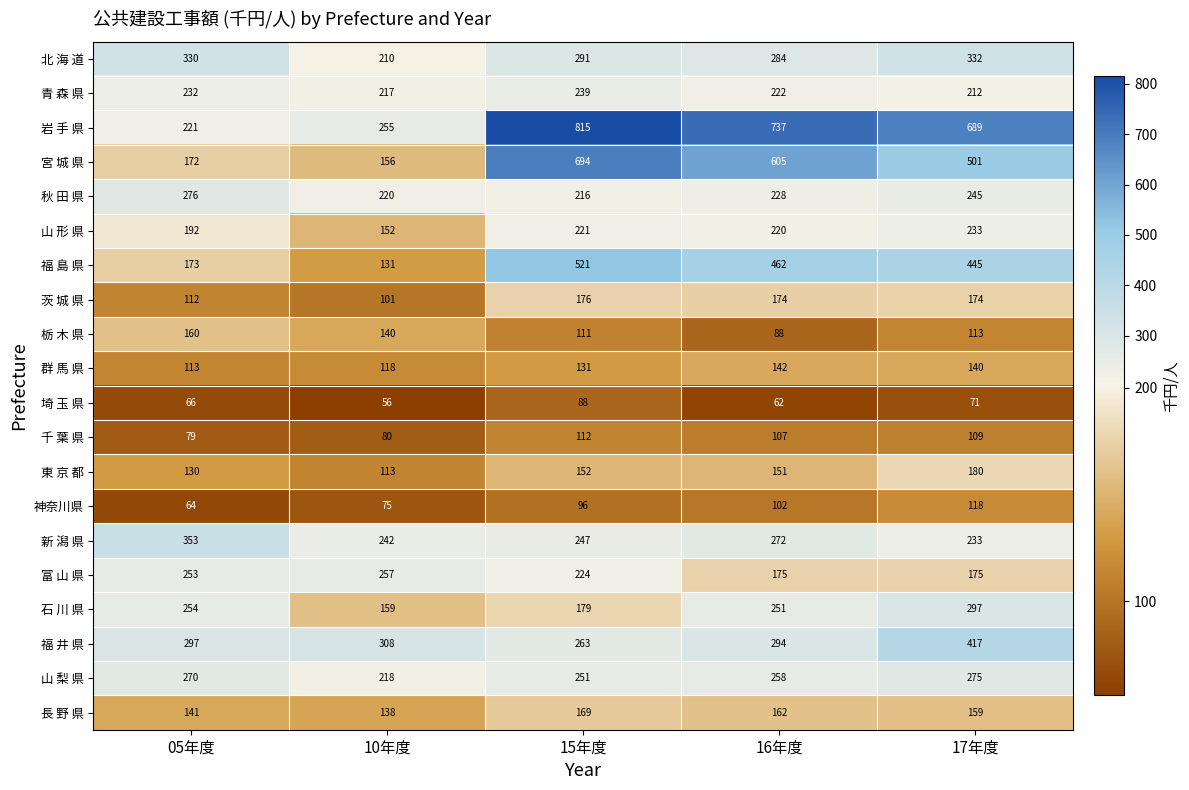

What is the sum of the 青 森 県 values at 16年度 and 10年度?

439